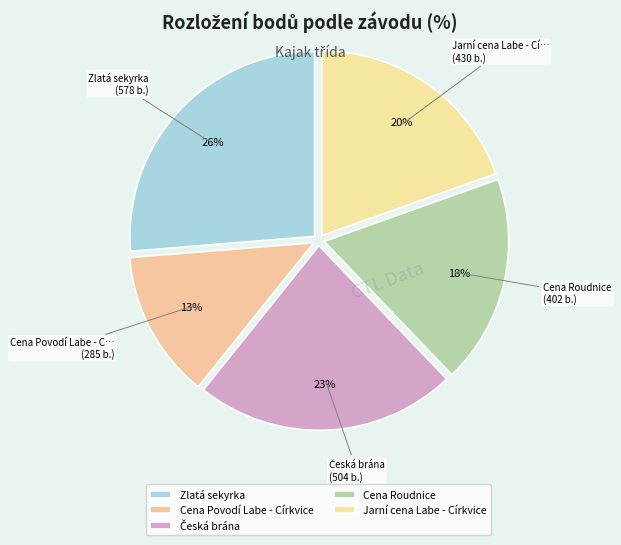

How many segments does this pie chart have?

5